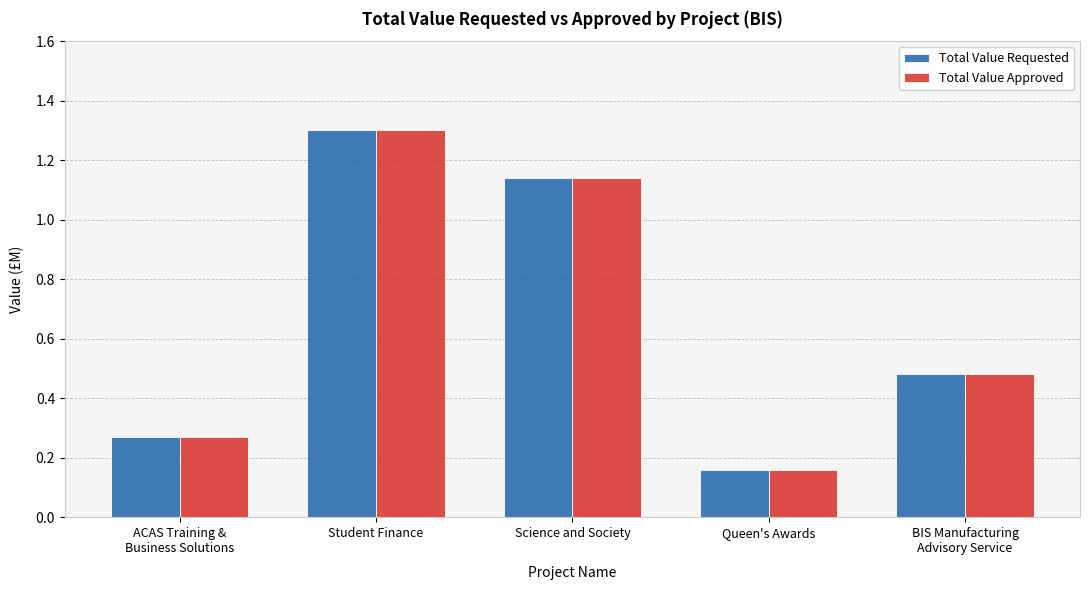

Count the Total Value Approved values in the range 0 to 1.

3